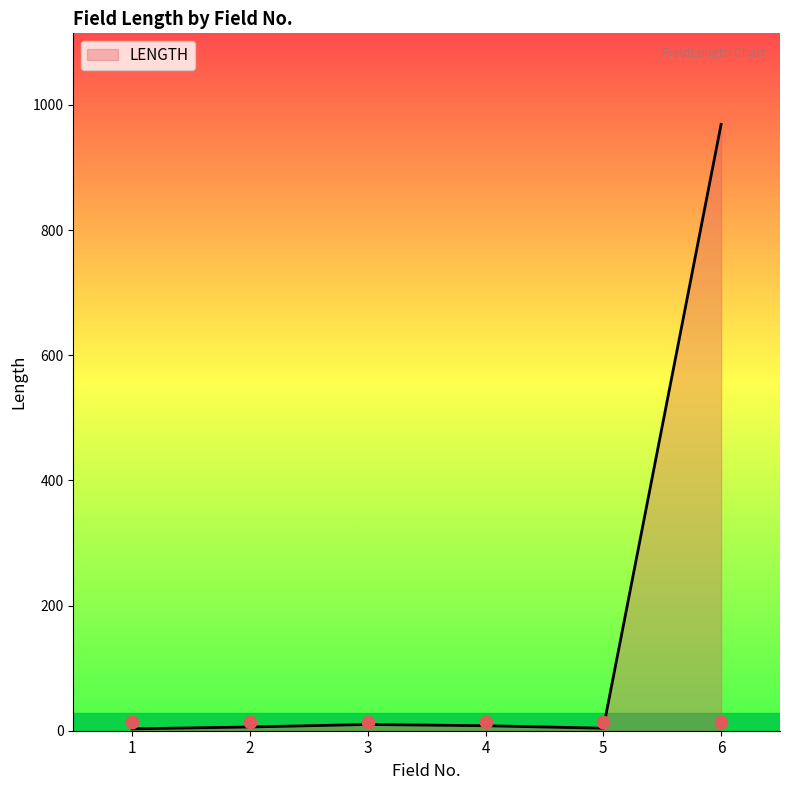

What is the change in value from 3 to 5?

-6